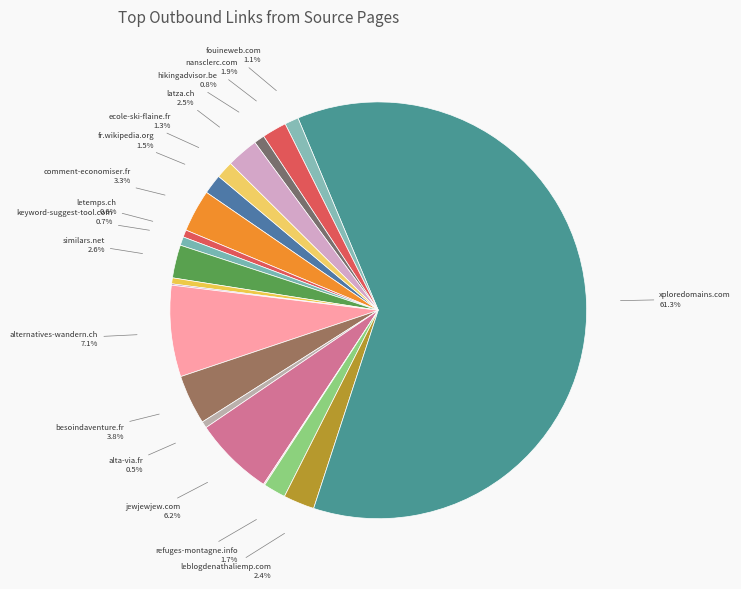

How many slices are in this pie chart?

20